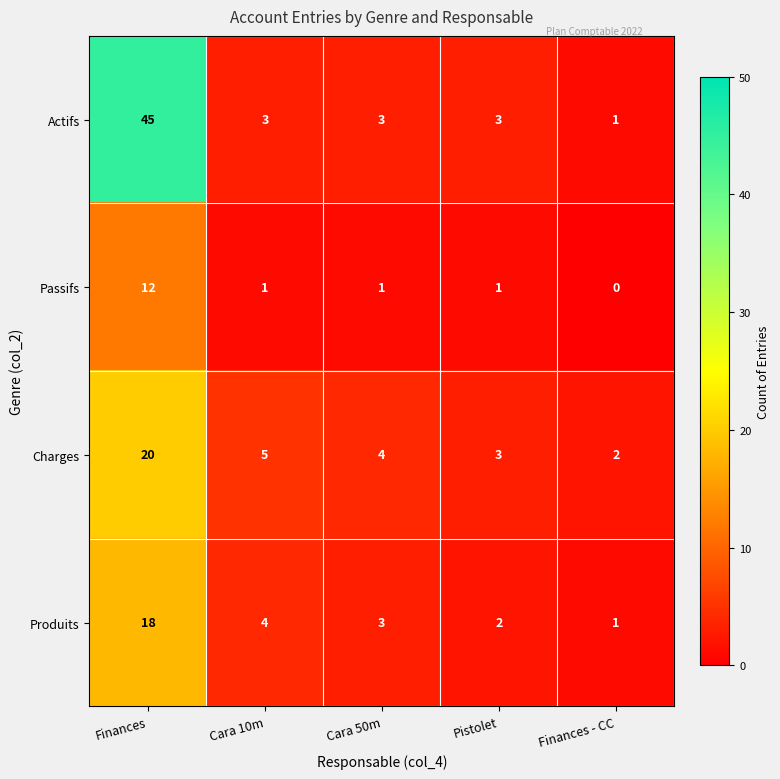

What is the difference between the maximum and minimum values in the Actifs series?

44